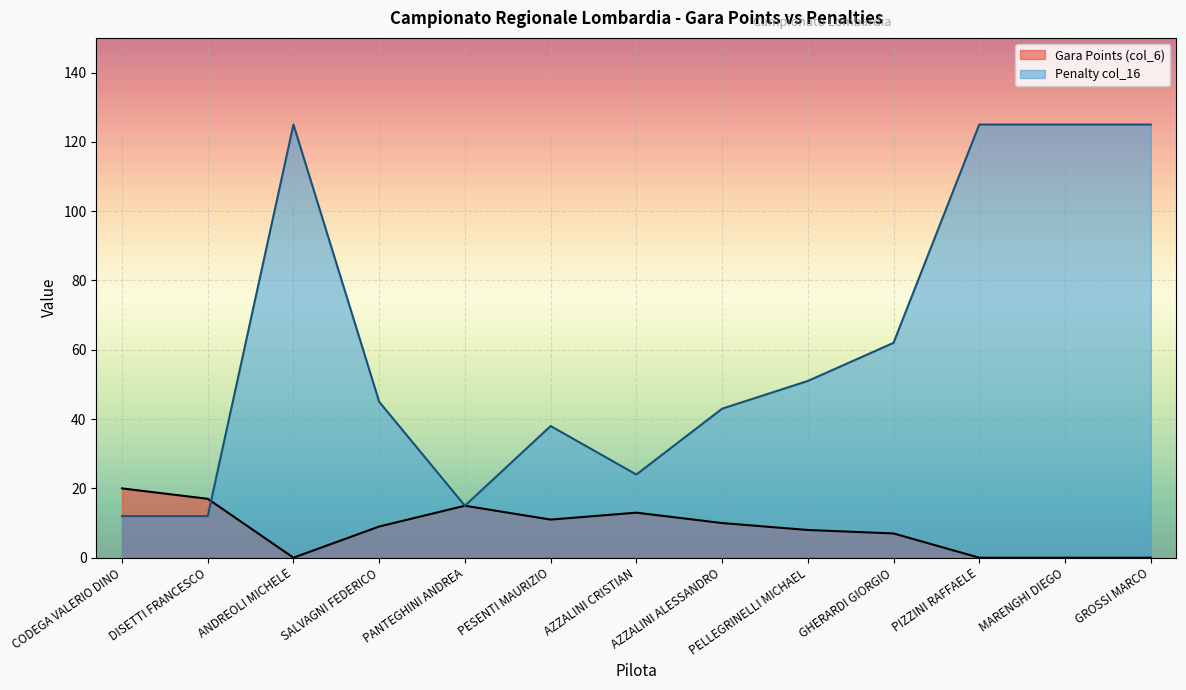

Reading left to right, list all the values displayed in this chart.

Gara Points (col_6): CODEGA VALERIO DINO=20	DISETTI FRANCESCO=17	ANDREOLI MICHELE=0	SALVAGNI FEDERICO=9	PANTEGHINI ANDREA=15	PESENTI MAURIZIO=11	AZZALINI CRISTIAN=13	AZZALINI ALESSANDRO=10	PELLEGRINELLI MICHAEL=8	GHERARDI GIORGIO=7	PIZZINI RAFFAELE=0	MARENGHI DIEGO=0	GROSSI MARCO=0
Penalty col_16 (col_16): CODEGA VALERIO DINO=12	DISETTI FRANCESCO=12	ANDREOLI MICHELE=125	SALVAGNI FEDERICO=45	PANTEGHINI ANDREA=15	PESENTI MAURIZIO=38	AZZALINI CRISTIAN=24	AZZALINI ALESSANDRO=43	PELLEGRINELLI MICHAEL=51	GHERARDI GIORGIO=62	PIZZINI RAFFAELE=125	MARENGHI DIEGO=125	GROSSI MARCO=125